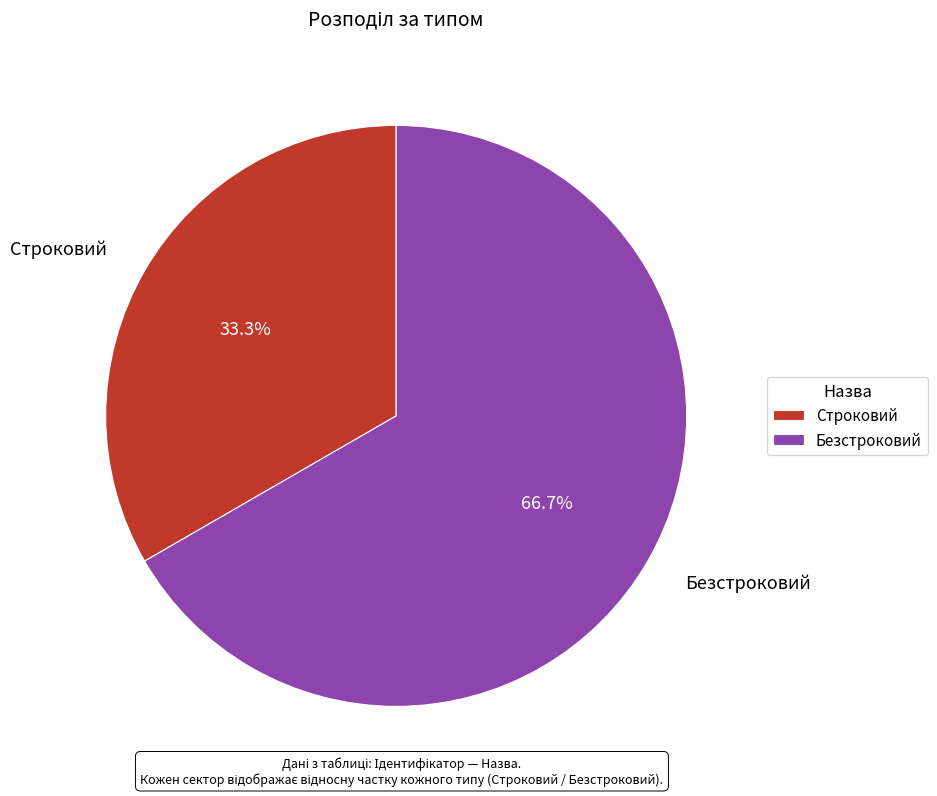

How much of the chart is everything except Строковий?

66.7%